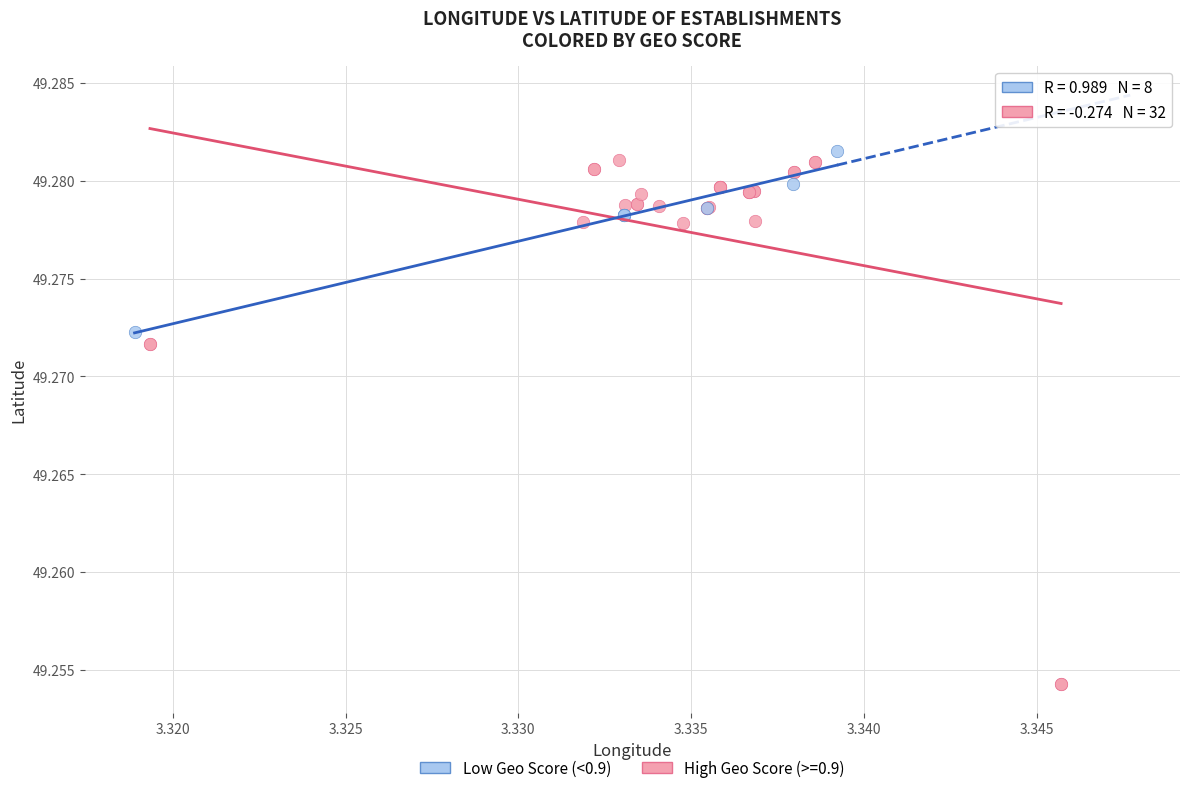

Which series has the largest Y range (max minus min)?

High Geo Score (>=0.9)